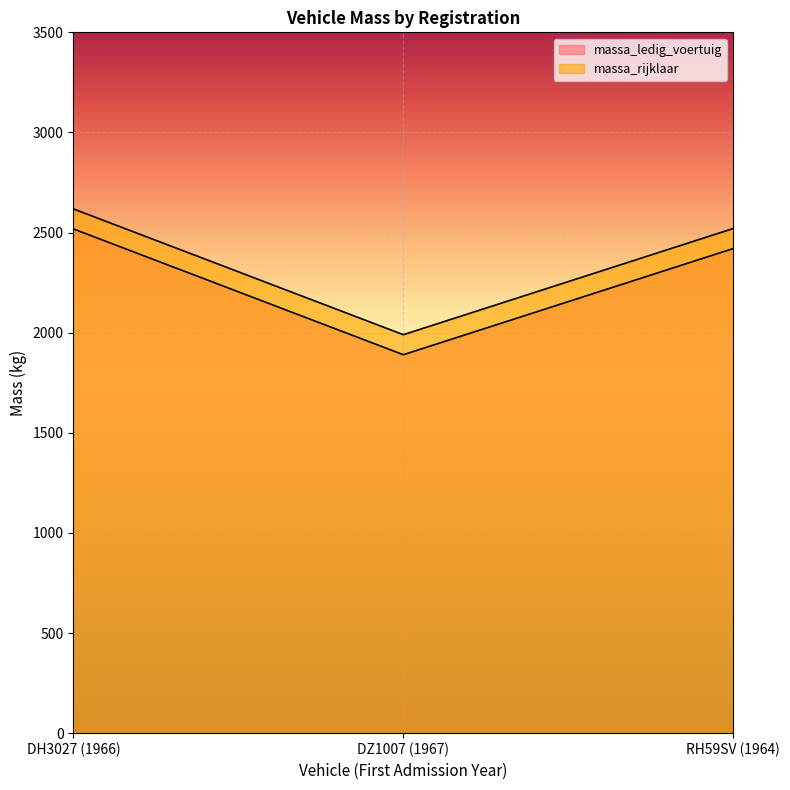

Reading right to left, transcribe all the data shown in this chart.

massa_ledig_voertuig: RH59SV (1964)=2420	DZ1007 (1967)=1890	DH3027 (1966)=2518
massa_rijklaar: RH59SV (1964)=2520	DZ1007 (1967)=1990	DH3027 (1966)=2618